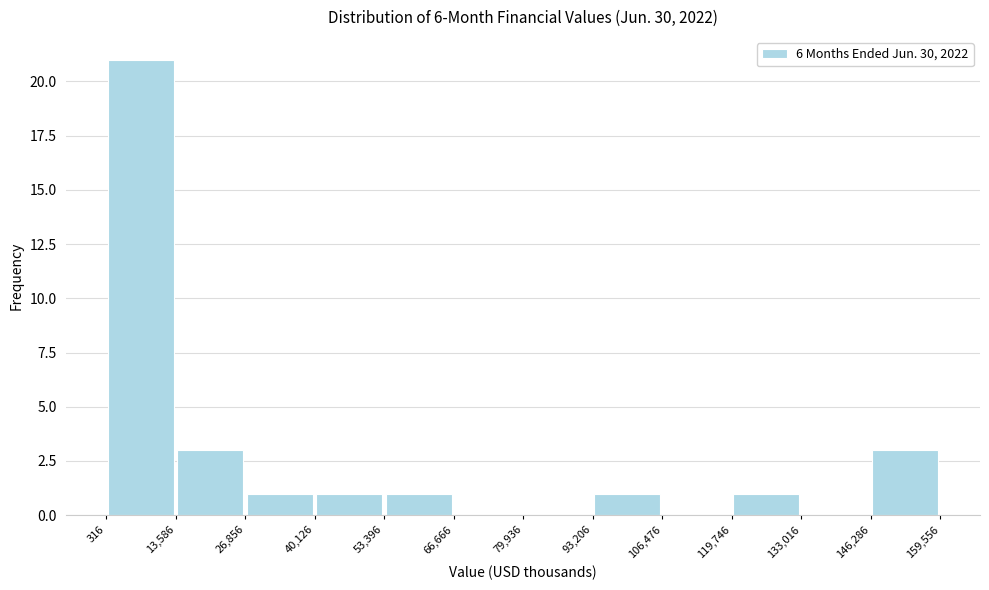

Reading left to right, list every bar in this chart as the range it spans on the x-axis followed by its height. The values are not printed on the chart, so give them approximately, as read against the axis.

316 to 13,586: 21
13,586 to 26,856: 3
26,856 to 40,126: 1
40,126 to 53,396: 1
53,396 to 66,666: 1
66,666 to 79,936: 0
79,936 to 93,206: 0
93,206 to 106,476: 1
106,476 to 119,746: 0
119,746 to 133,016: 1
133,016 to 146,286: 0
146,286 to 159,556: 3